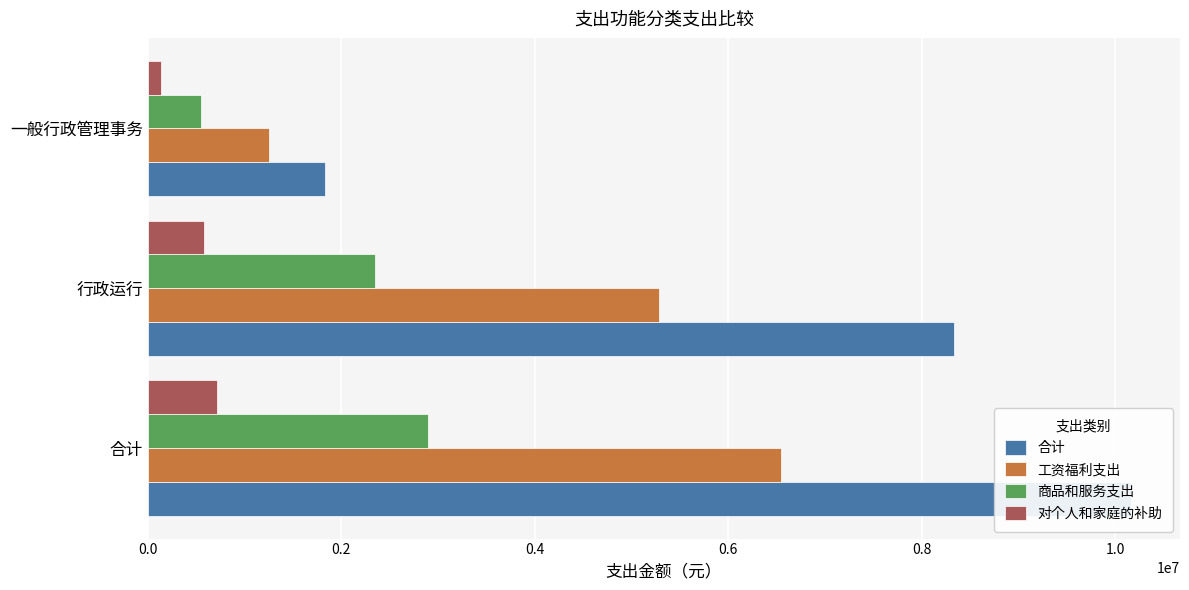

What is the value of the 对个人和家庭的补助 bar at the 1st from the left?

714571.3